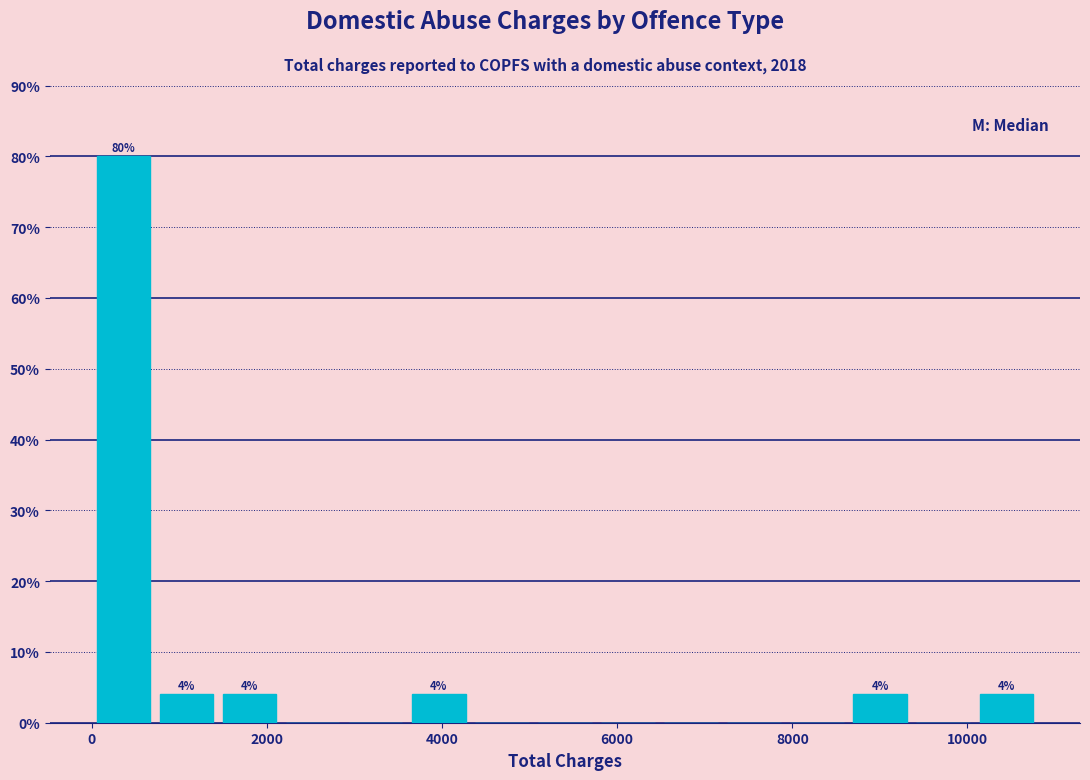

Read against the x-axis, roughly where is the centre of the tallest bar?

400